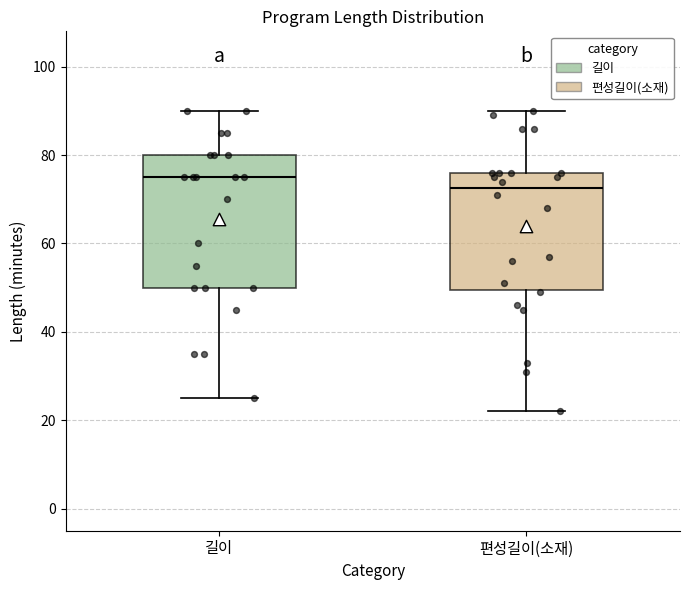

Which box is the tallest, from its lower edge to its upper edge?

길이